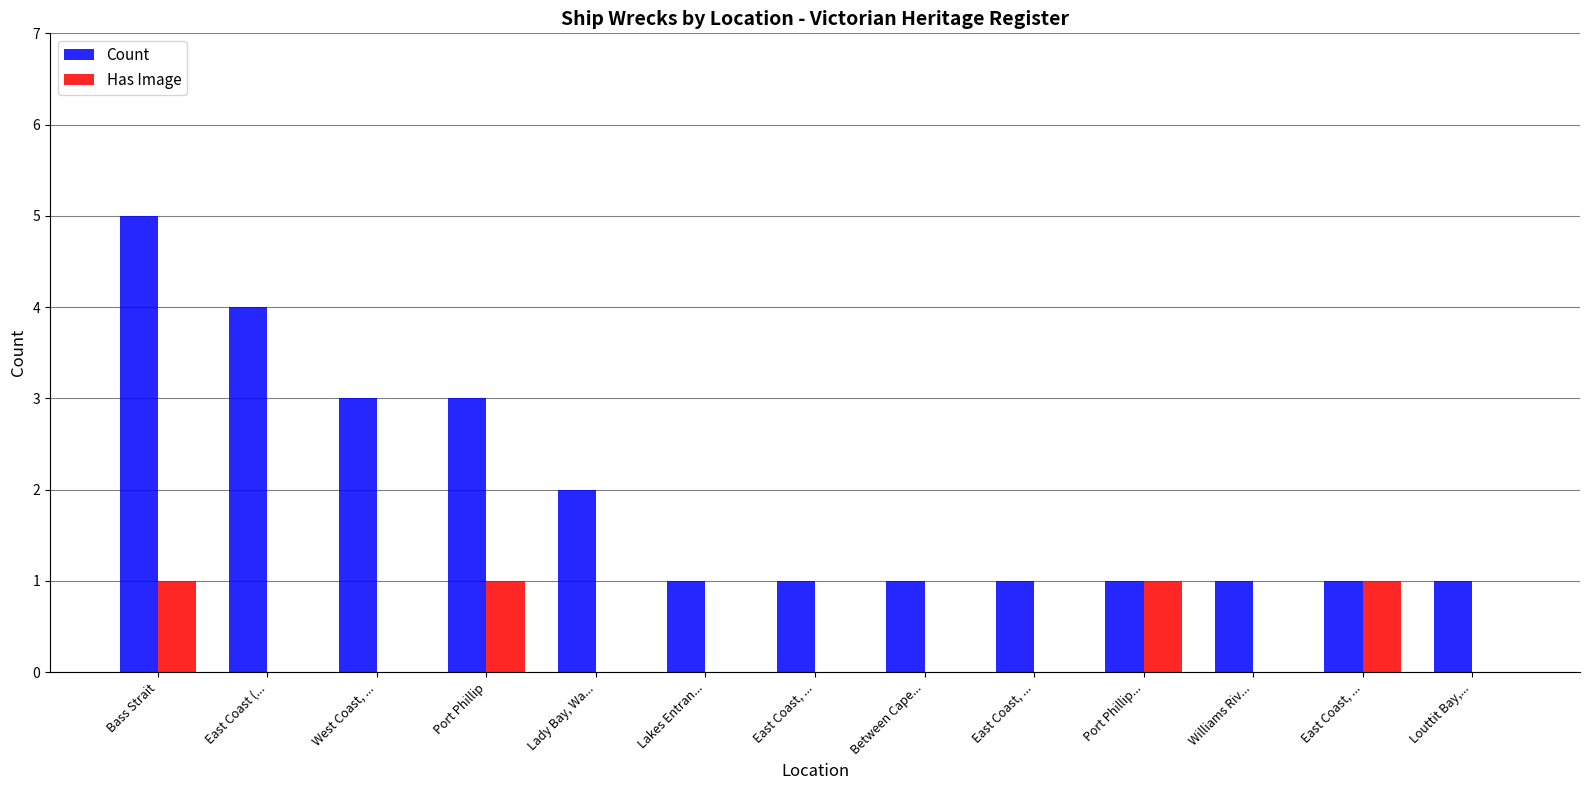

At which category is the sum across all series the highest?

Bass Strait